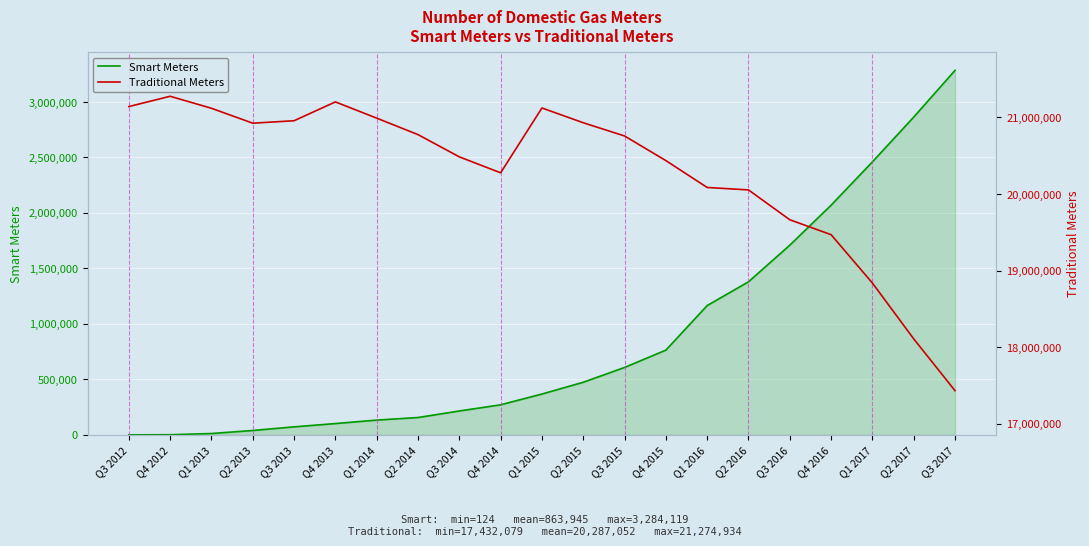

The value of Smart Meters at Q2 2016 is 2366900. True or false?

False